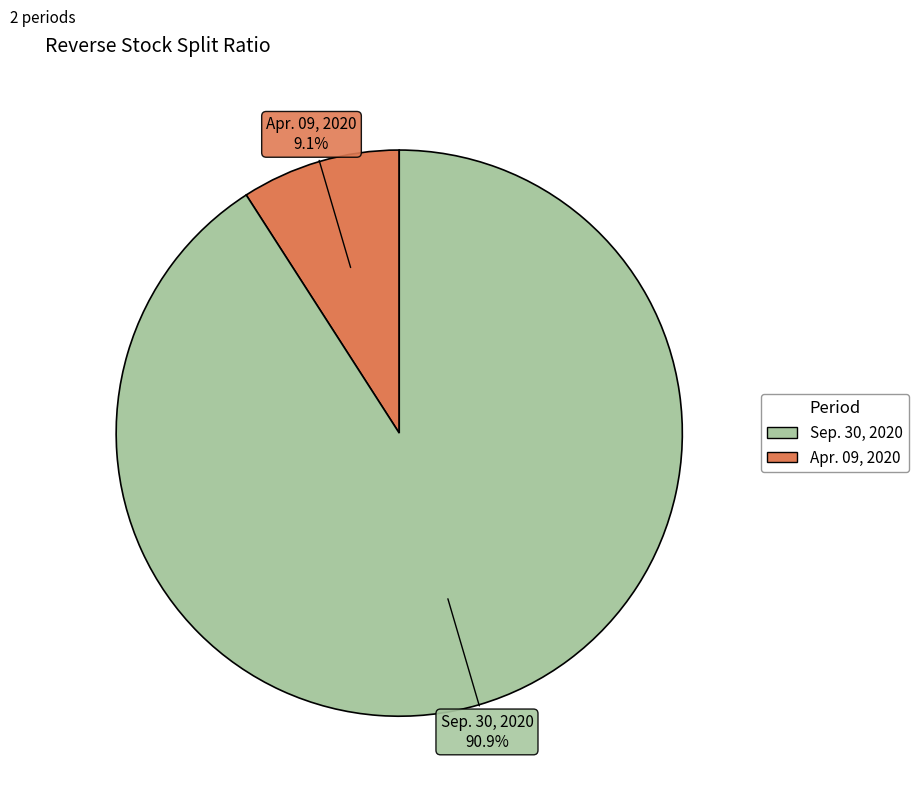

Rank the categories by value from lowest to highest.

Apr. 09, 2020, Sep. 30, 2020